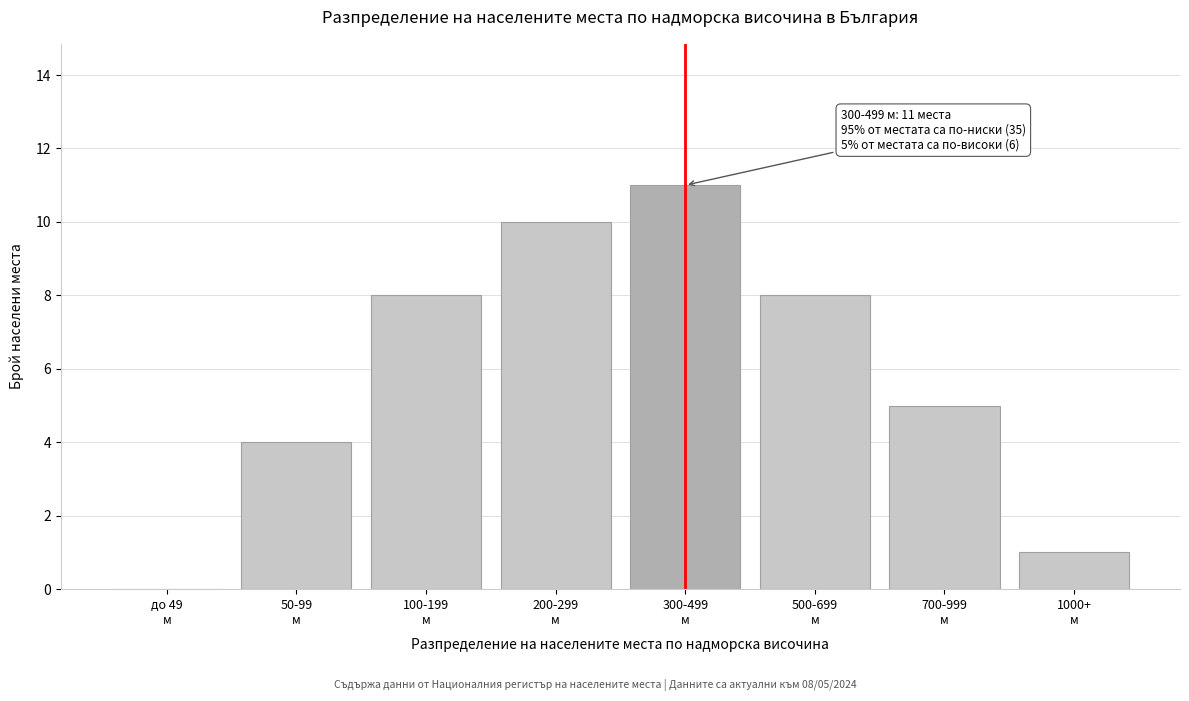

Count the number of categories in the chart.

8